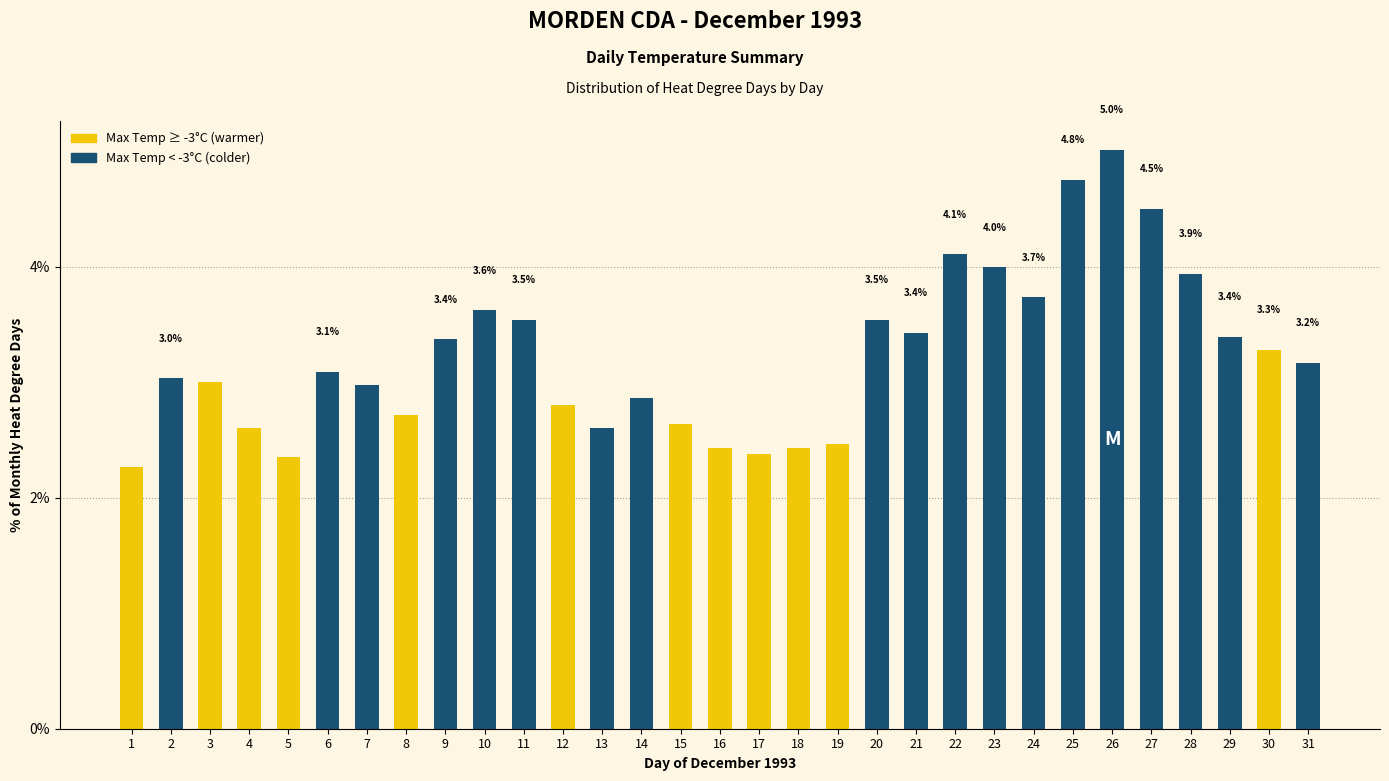

How many data points does each series have?

31